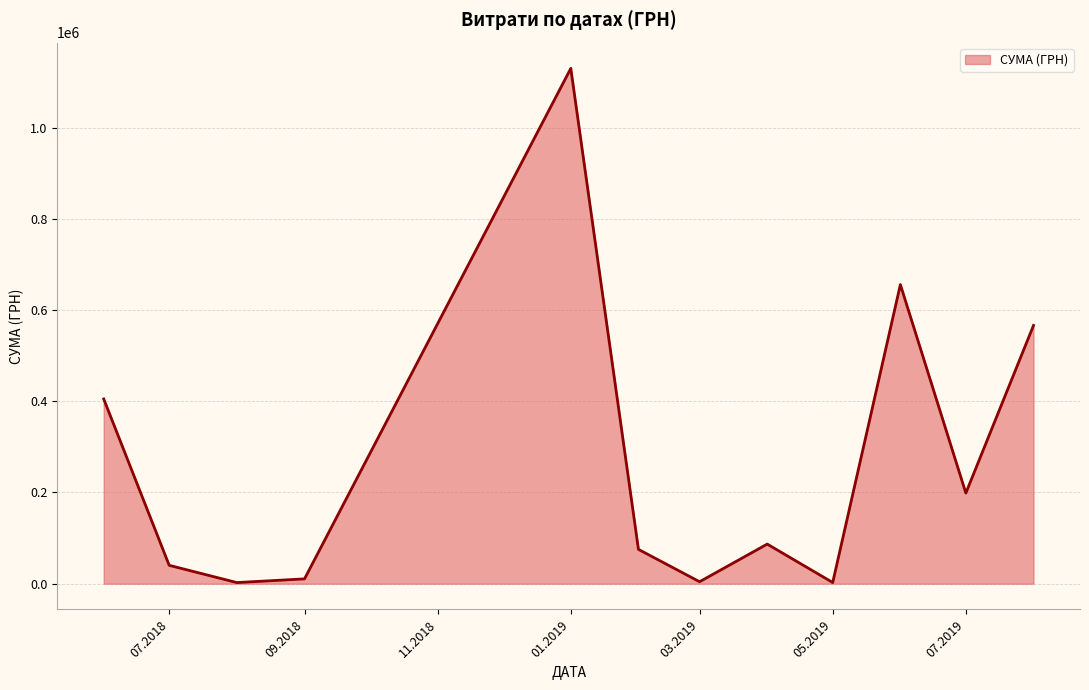

What is the difference between the maximum and minimum values?

1127762.6